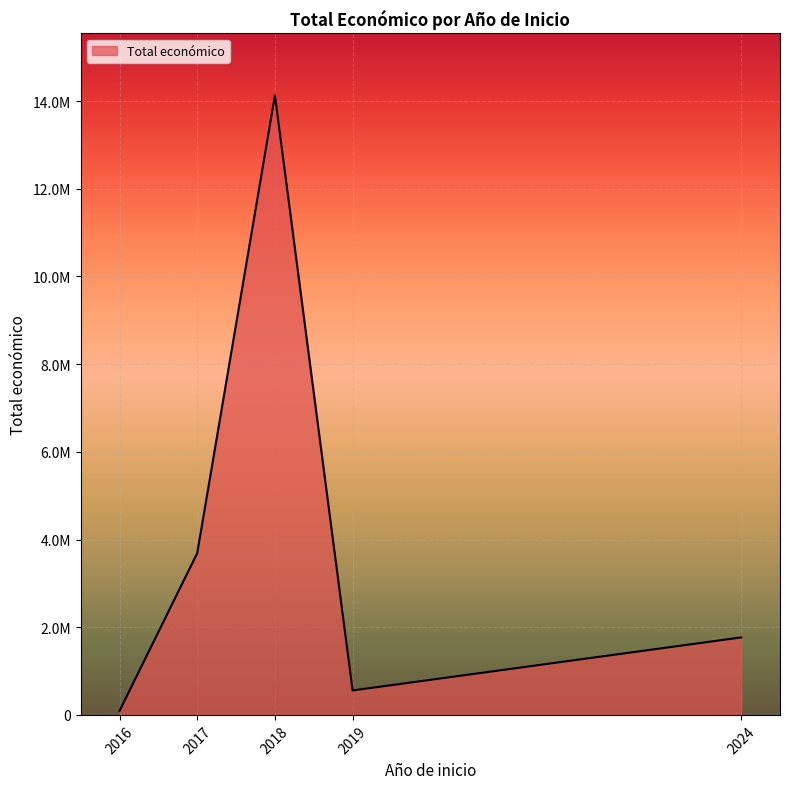

Is this an area chart (filled region under the line)?

Yes